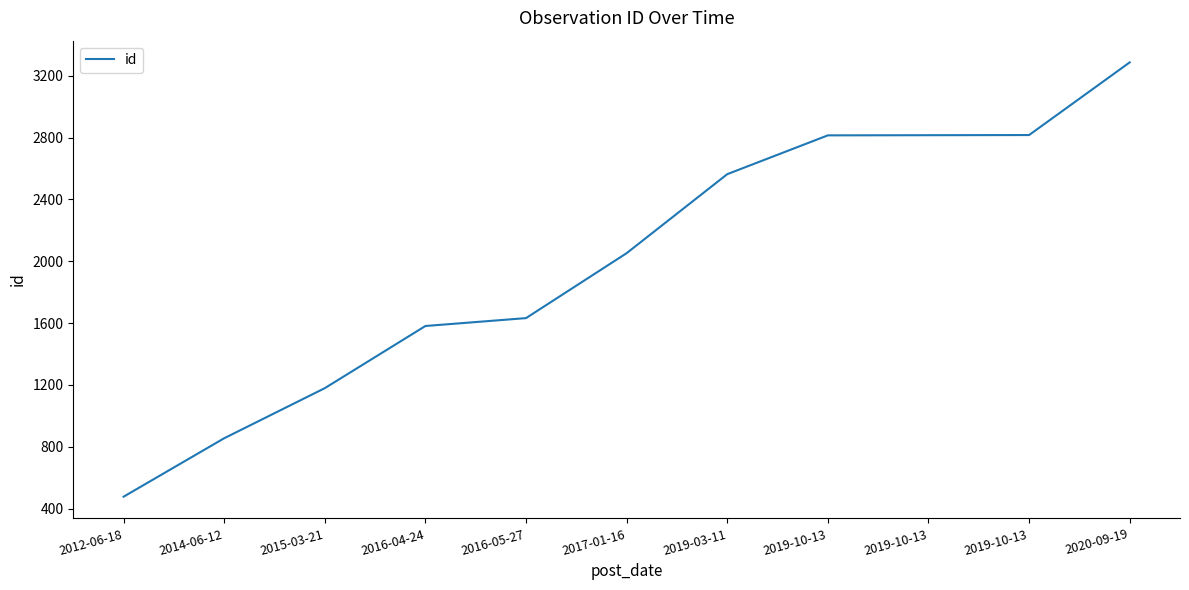

Is it true that the value at 2016-05-27 is 1632?

True